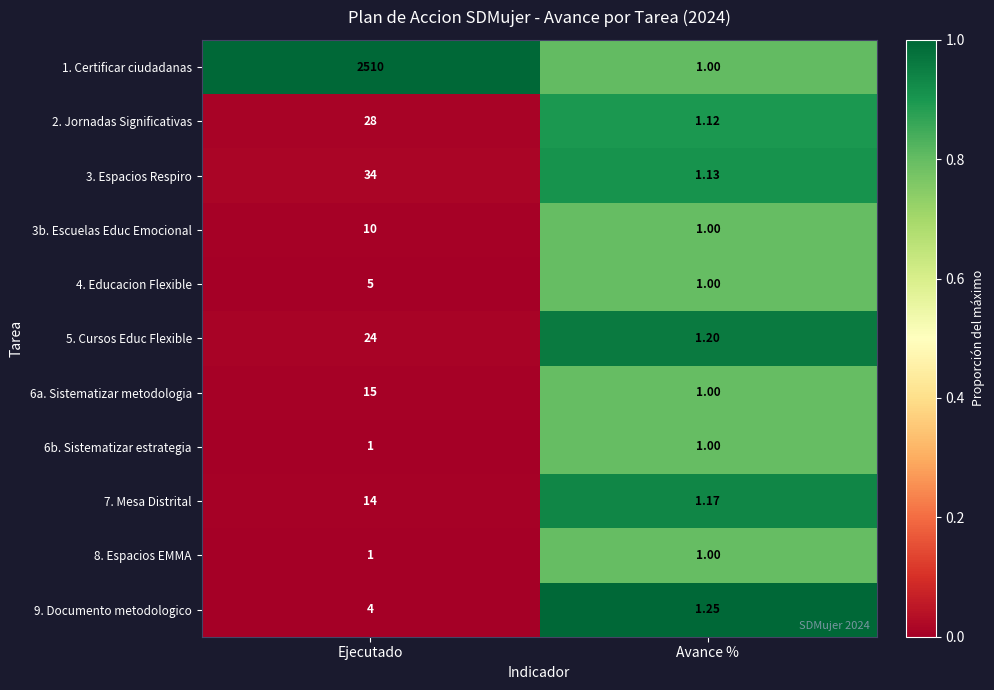

At which category is the sum across all series the highest?

Ejecutado